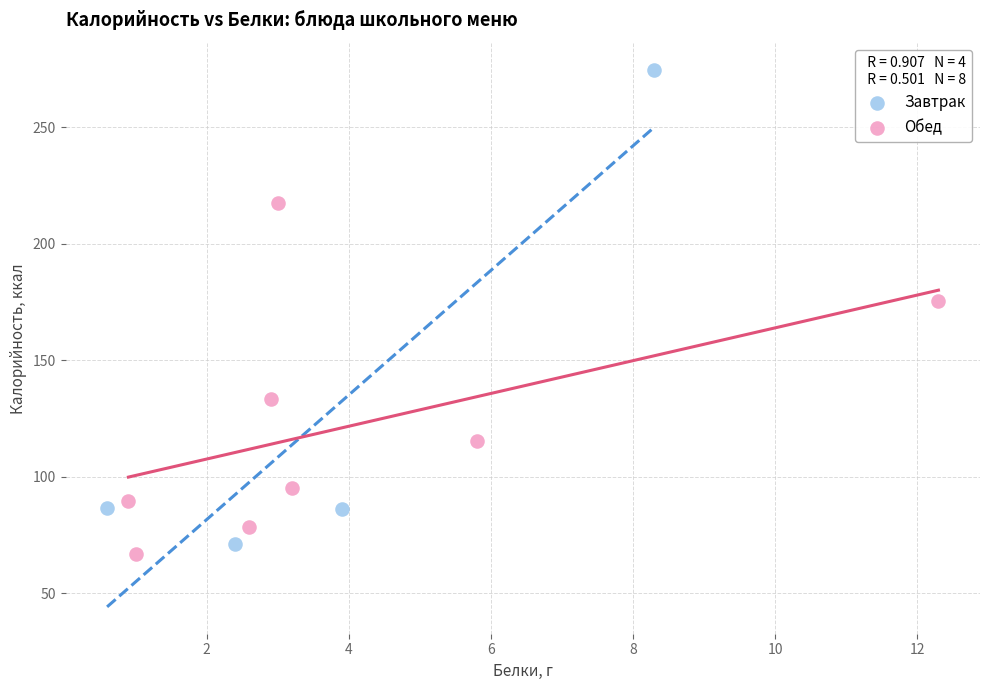

Which series has the widest spread of Y values?

Завтрак